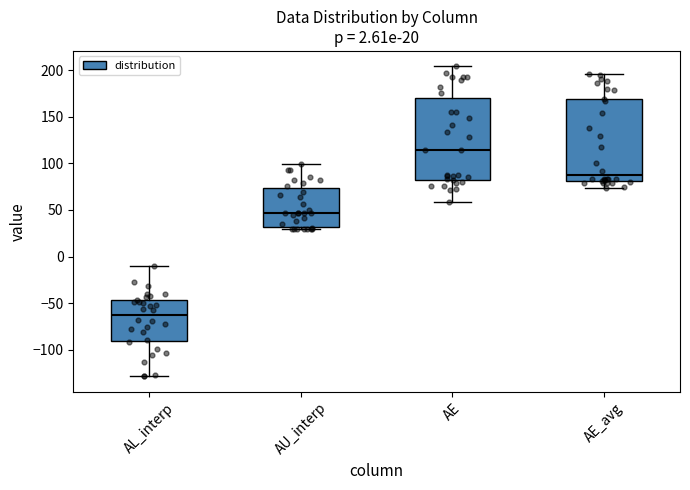

Which box's median line is the highest?

AE